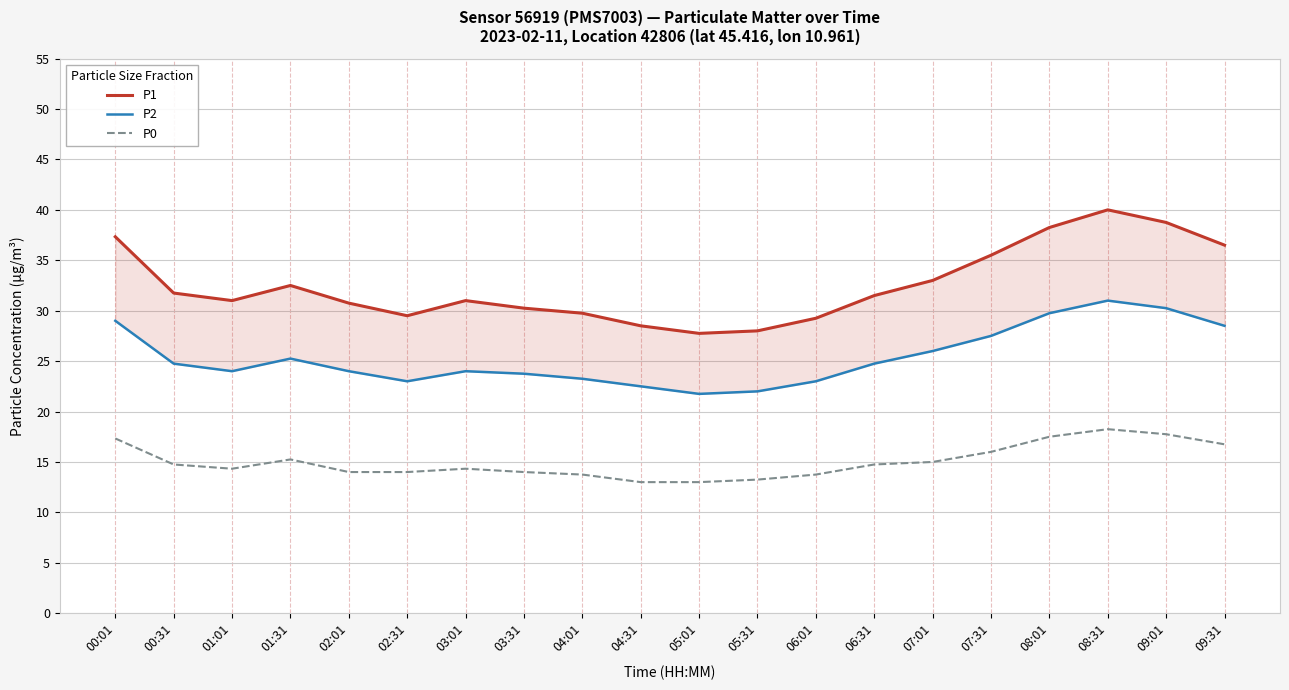

How many distinct data groups are displayed?

3